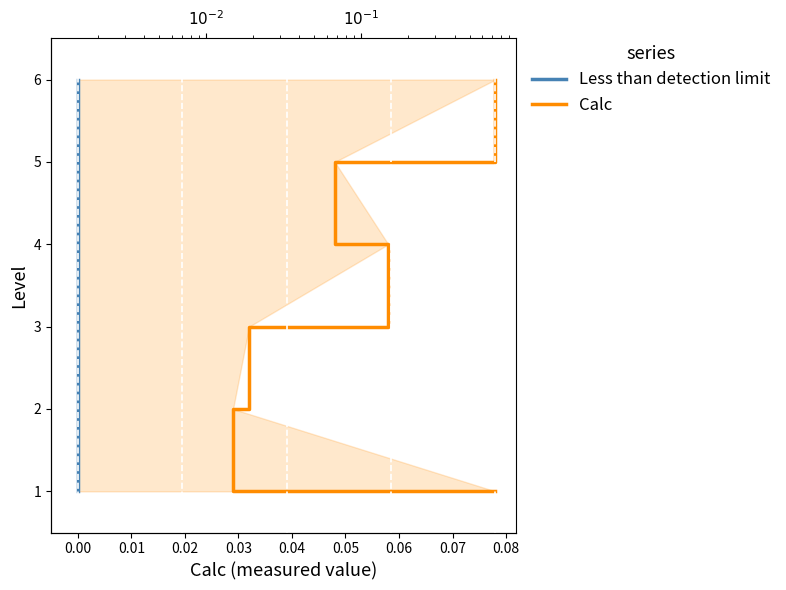

True or false: Calc has a value of 2 at 0.00.

True